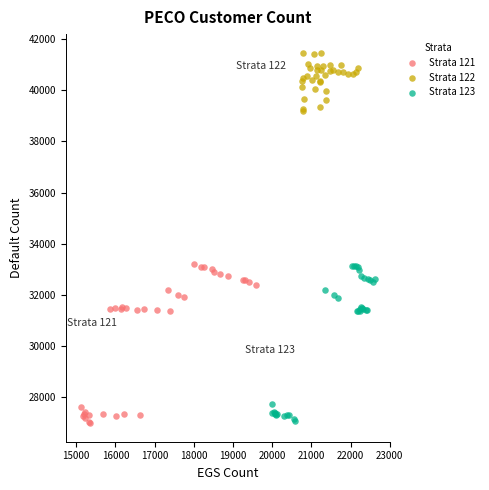

Which series reaches the maximum Y coordinate?

Strata 122